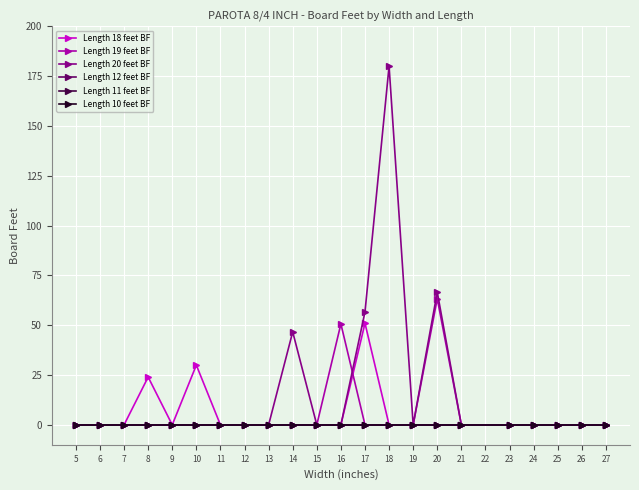

In Length 19 feet BF, how many points are higher than both neighbors (excluding endpoints)?

2